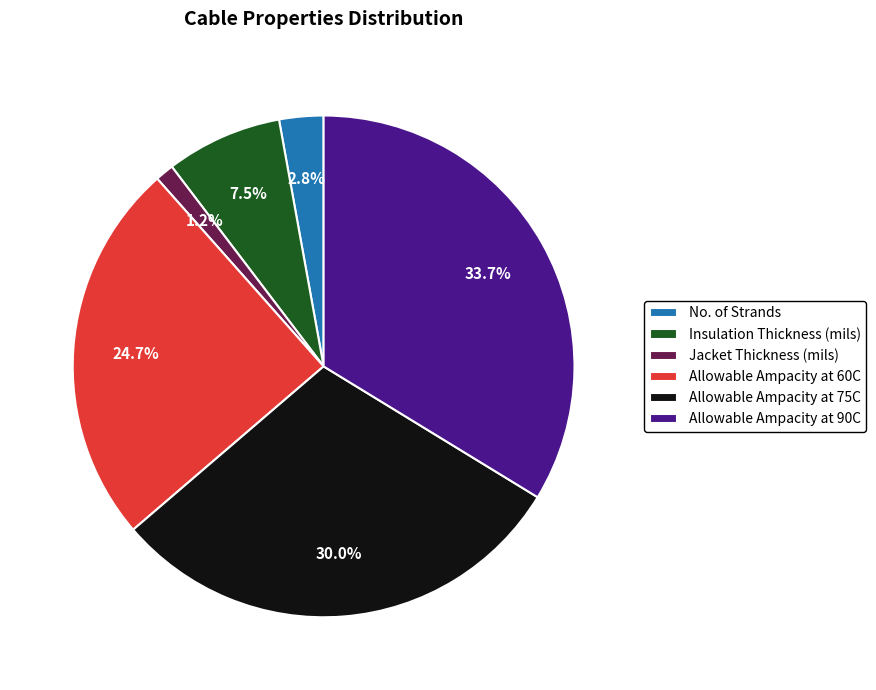

What percentage is the Allowable Ampacity at 60C slice, to the nearest percent?

25%